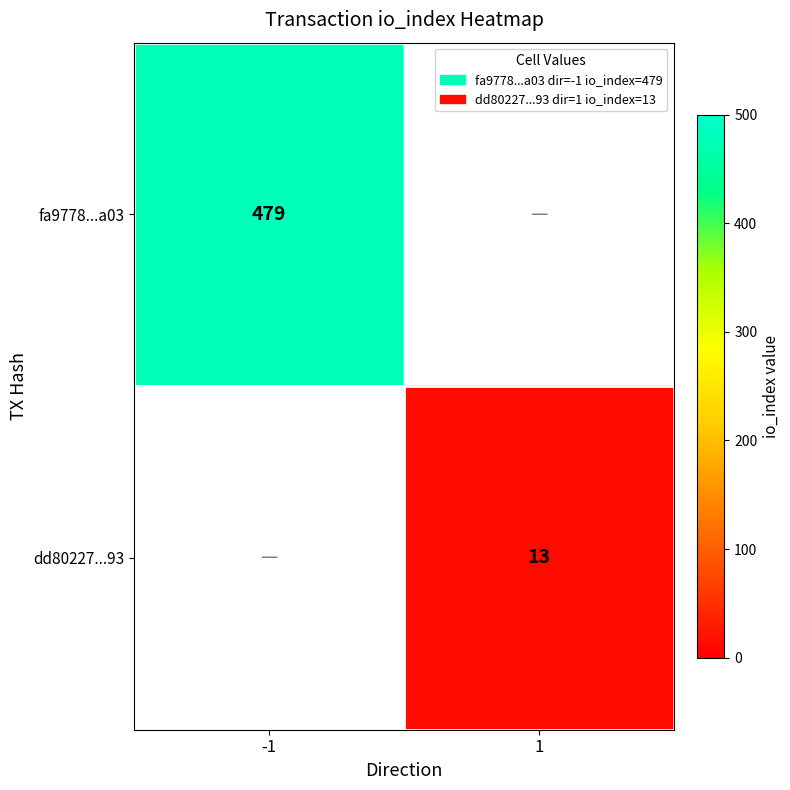

The value of fa9778...a03 at -1 is 479. True or false?

True